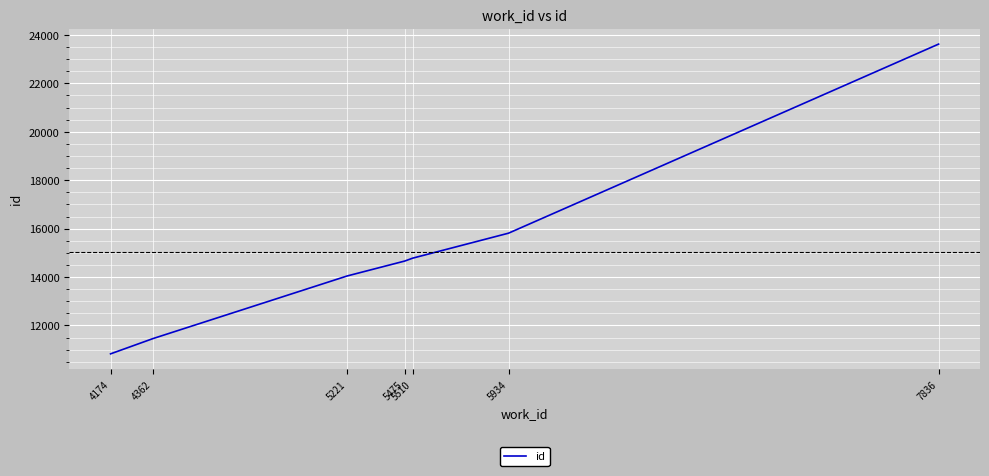

What value does the data have at 5934, to the nearest 50?

15800